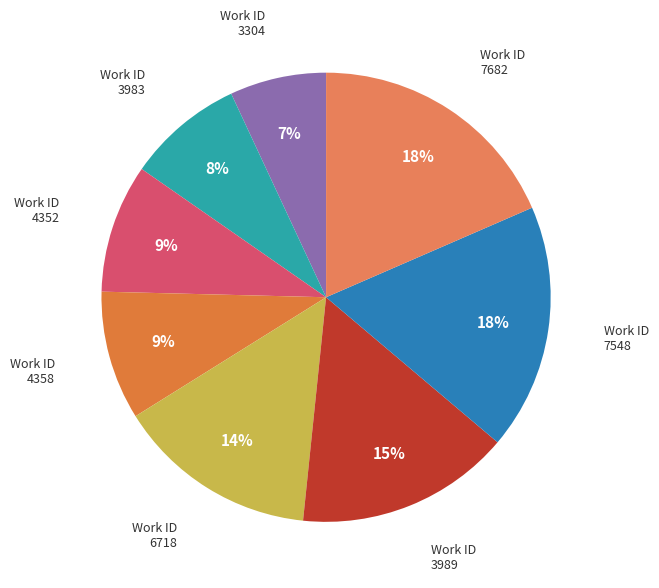

Rank the categories by value from lowest to highest.

3304, 3983, 4352, 4358, 6718, 3989, 7548, 7682